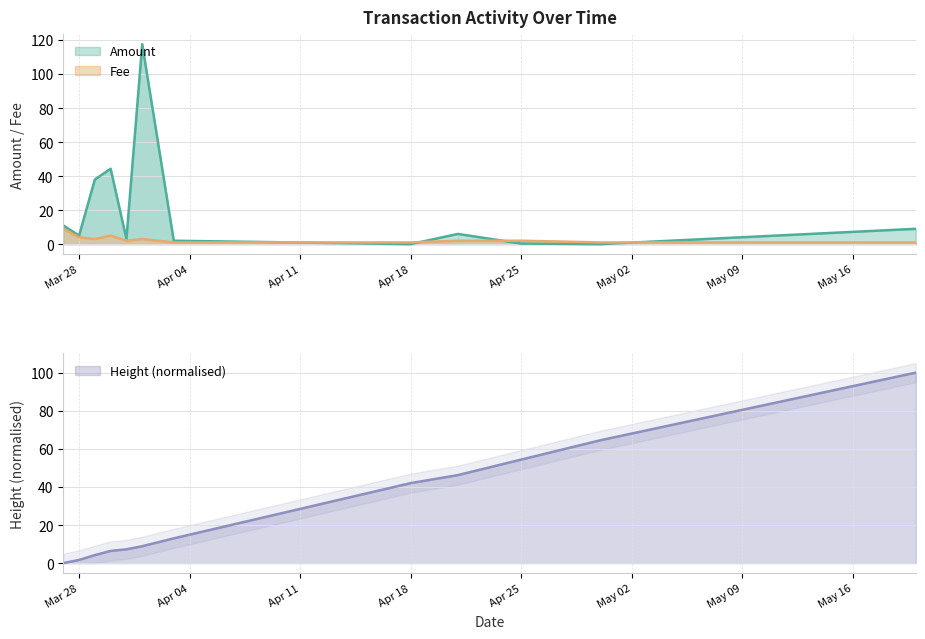

After their last crossing, which series has the higher values: Amount or Height?

Height